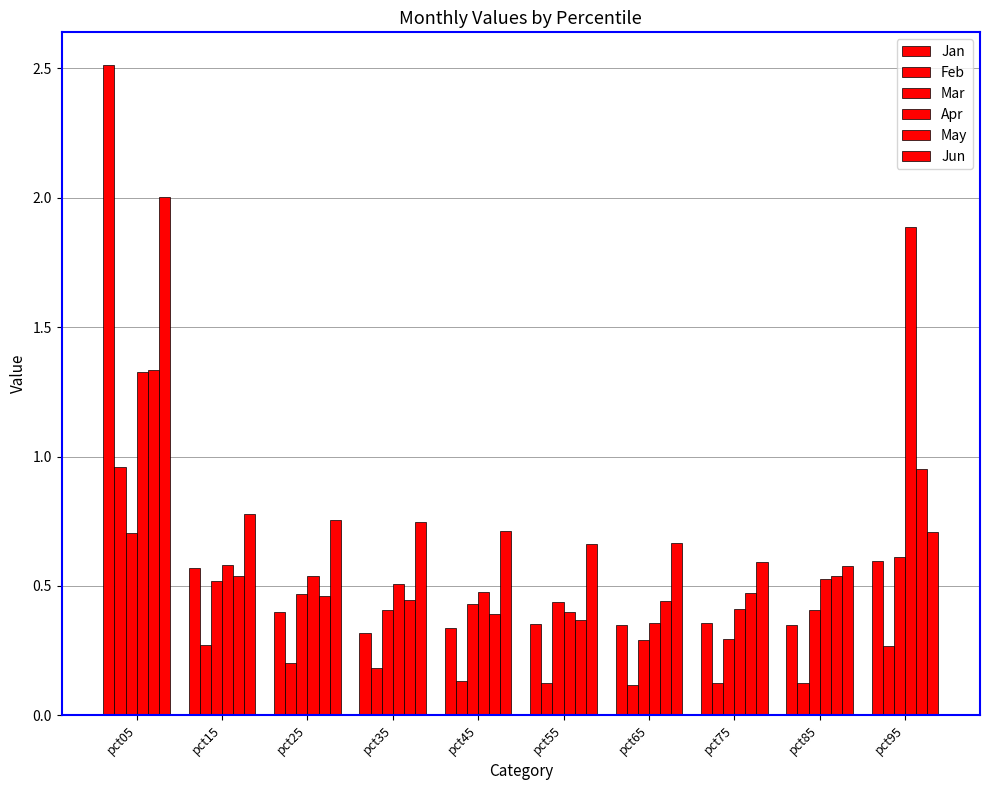

Does the chart contain stacked bars?

No